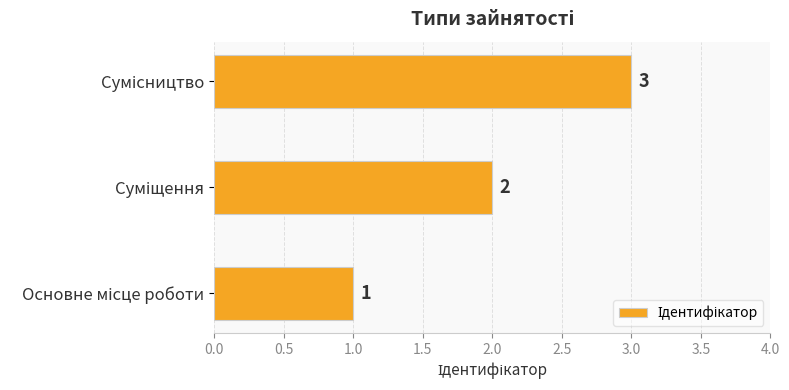

How many categories are shown in the chart?

3